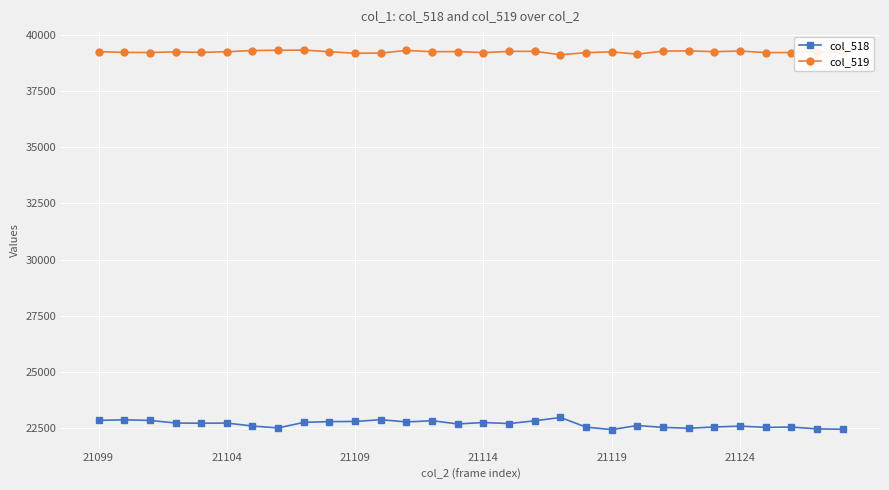

What is the difference between the second highest and minimum values in the col_518 series?

440